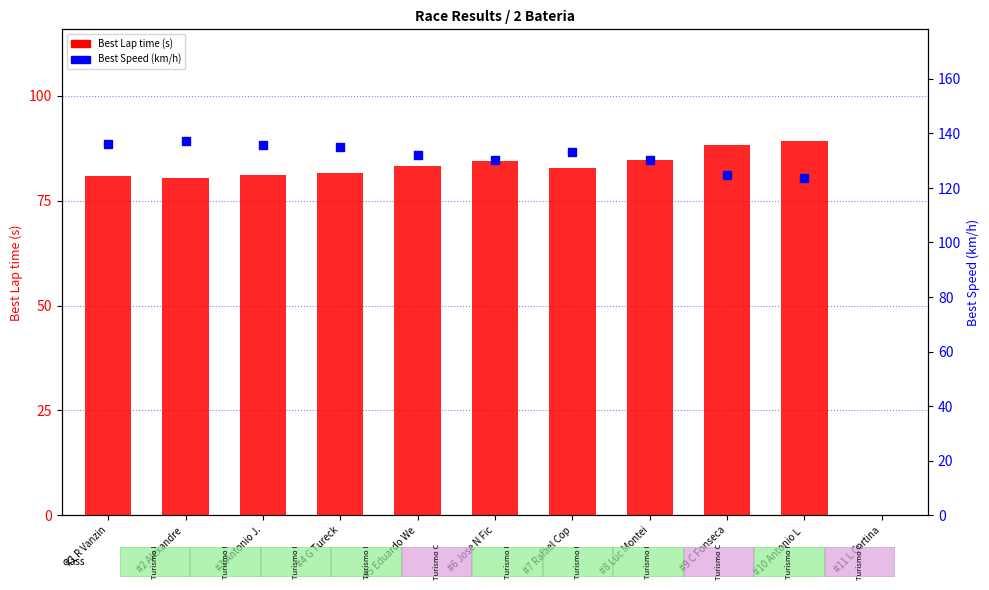

At how many categories does at least one series exceed 23?

10